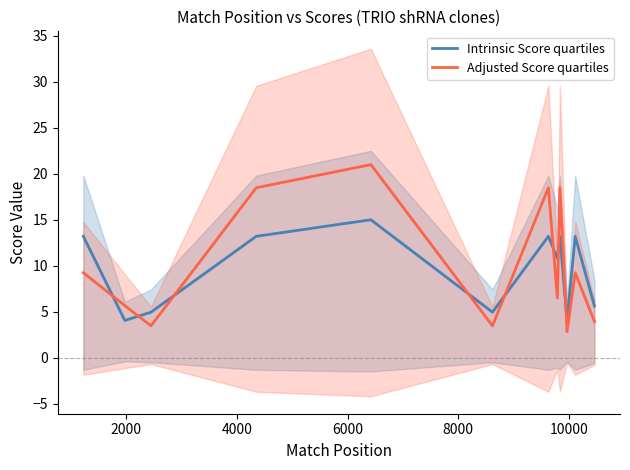

What is the lowest value of the Intrinsic Score quartiles series?

4.0